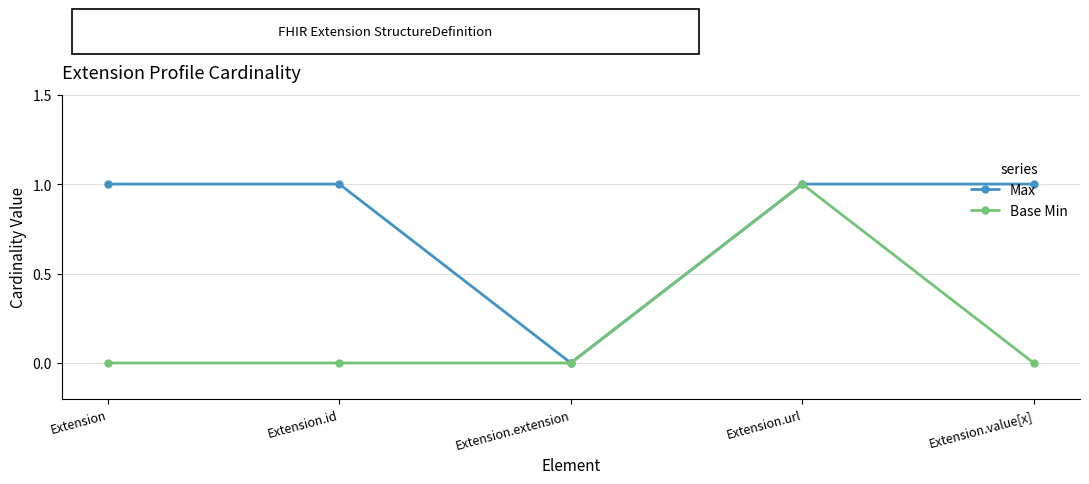

Which series has the largest total across all categories?

Max